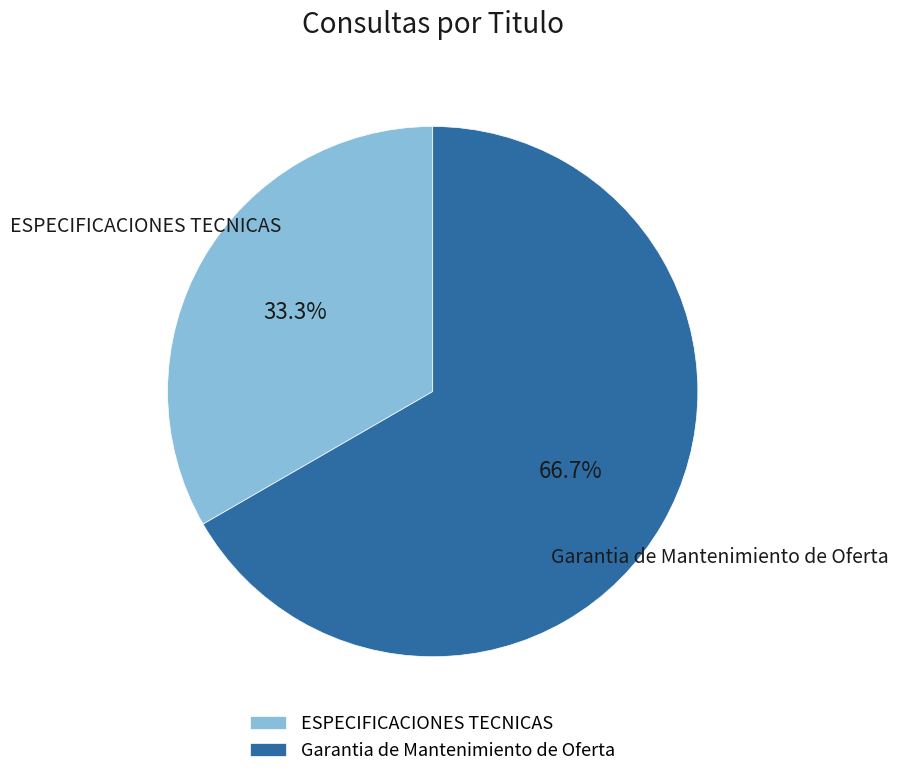

Which slice is the largest?

Garantia de Mantenimiento de Oferta